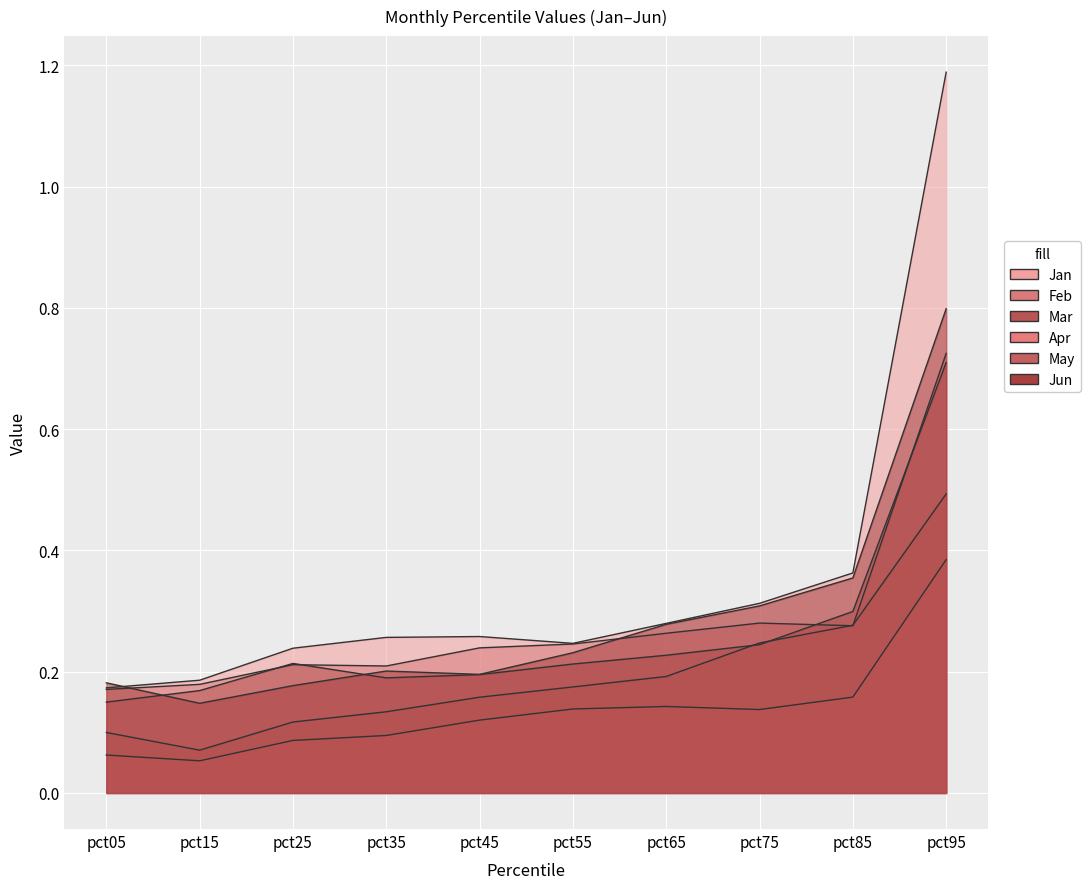

True or false: Apr and Feb cross at least once.

False